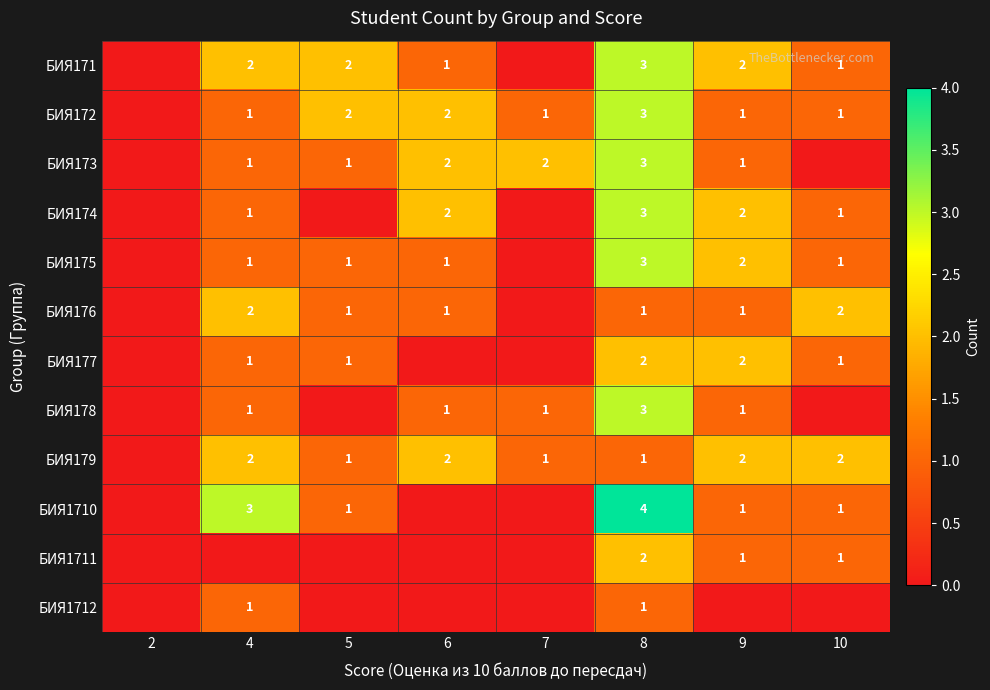

True or false: БИЯ171 has a value of 2 at 4.

True